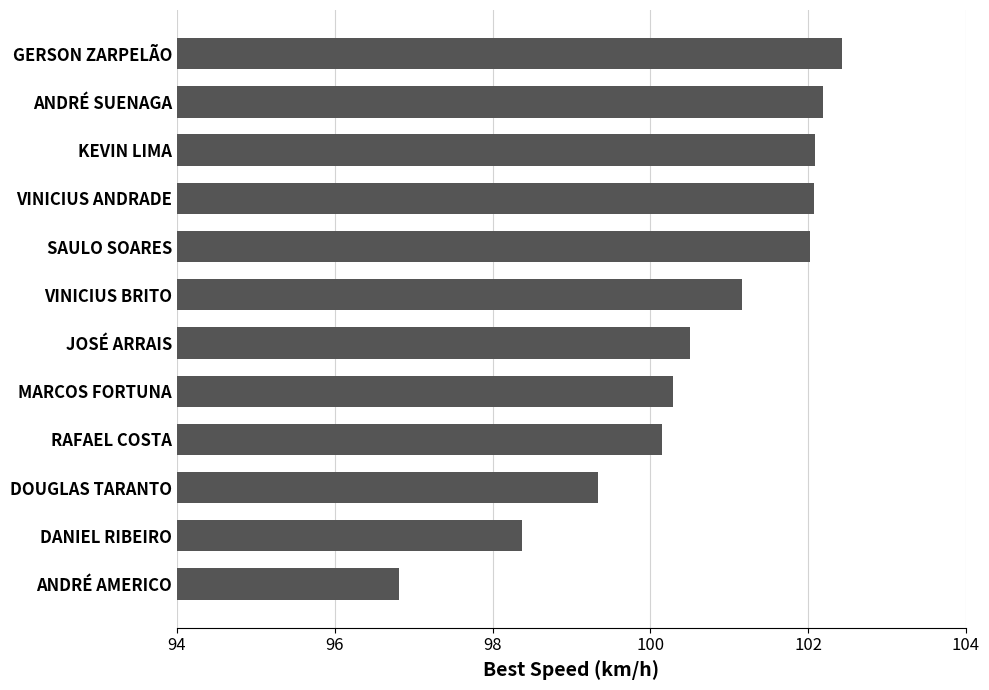

How many bars are there in total?

12